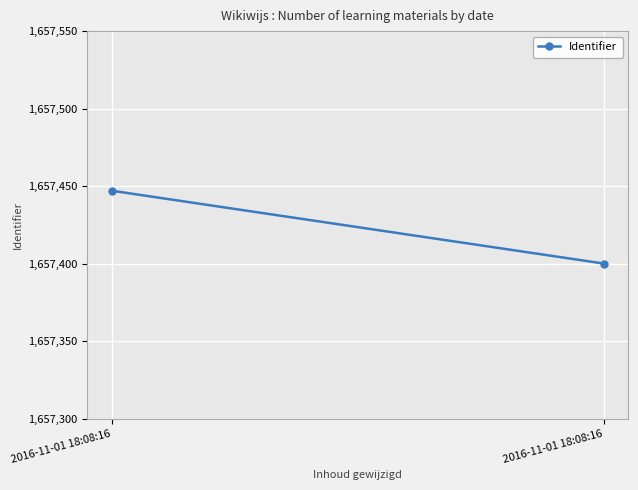

How many lines are shown in the chart?

1